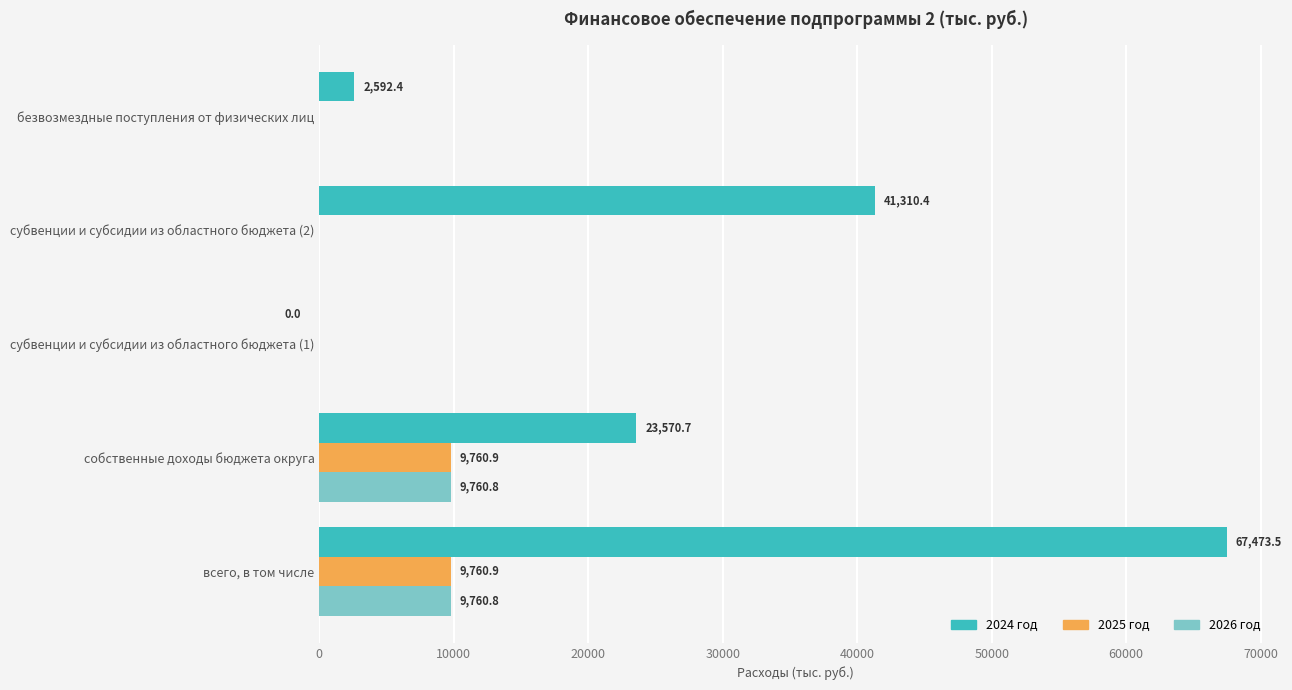

What is the sum of all 2026 год values?

19521.6